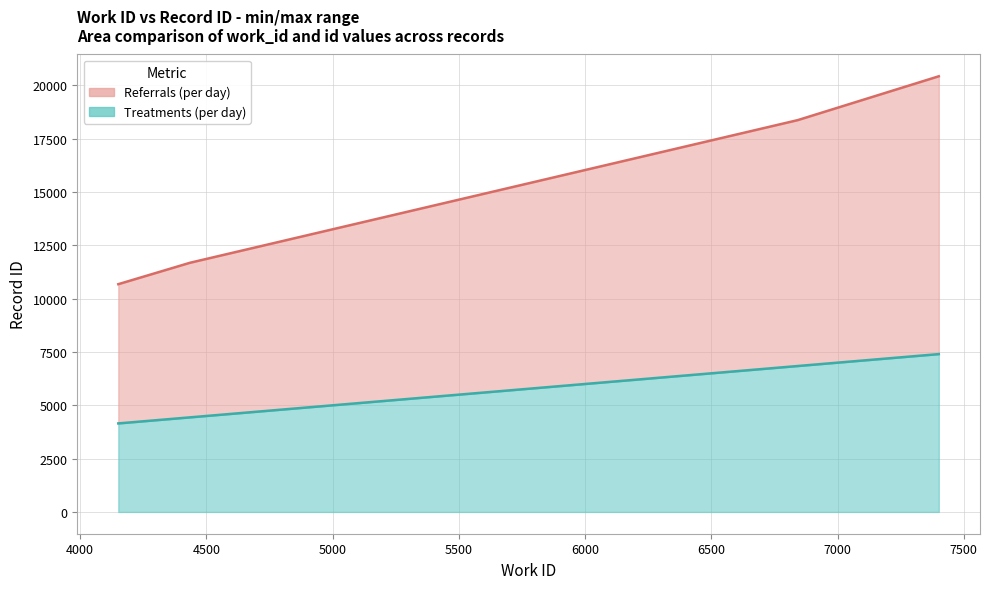

True or false: Treatments (per day) and Referrals (per day) intersect in this chart.

False